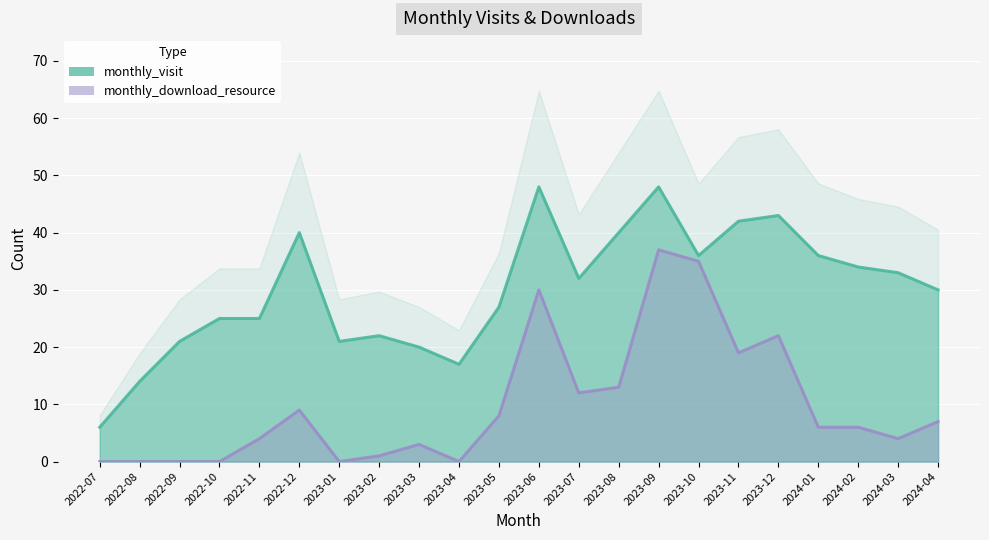

True or false: monthly_download_resource and monthly_visit cross at least once.

False